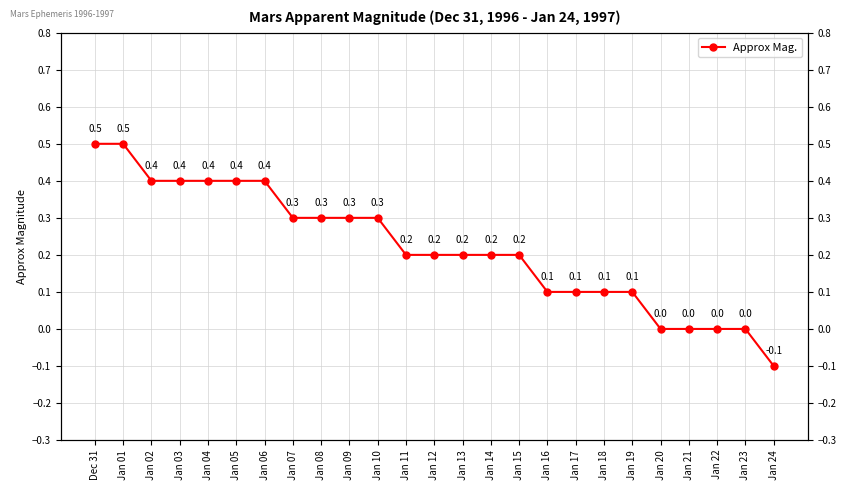

Reading left to right, transcribe all the data shown in this chart.

0.5	0.5	0.4	0.4	0.4	0.4	0.4	0.3	0.3	0.3	0.3	0.2	0.2	0.2	0.2	0.2	0.1	0.1	0.1	0.1	0.0	0.0	0.0	0.0	-0.1